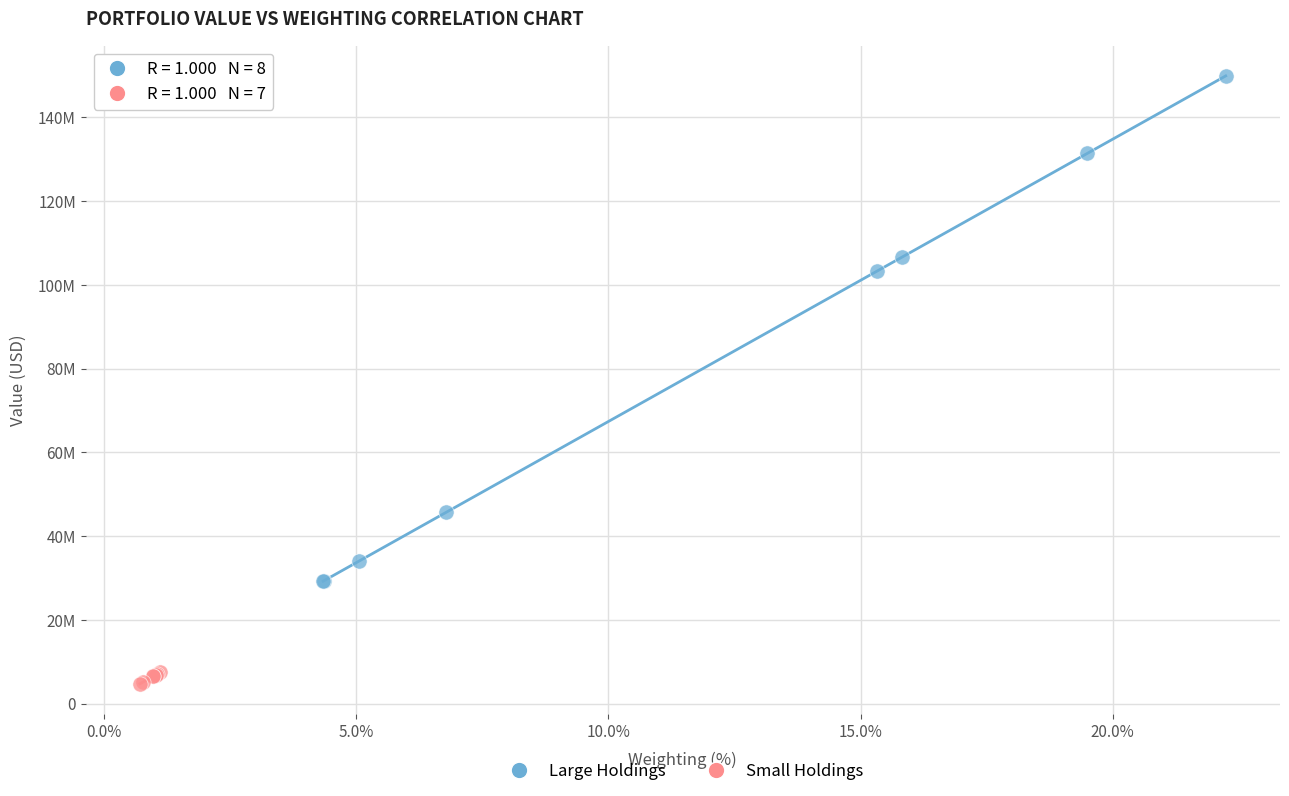

Which series has the widest spread of Y values?

Large Holdings